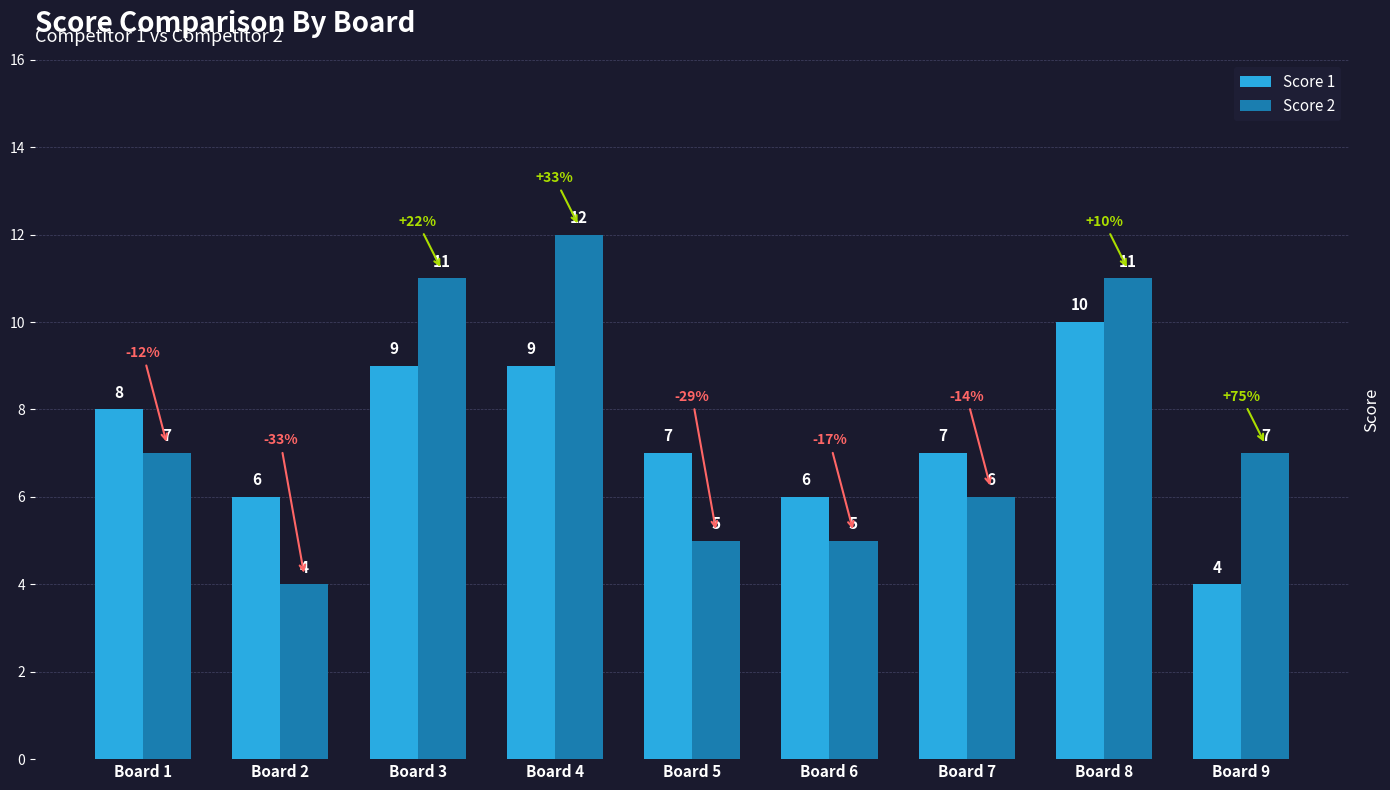

What is the sum of all Score 1 values?

66